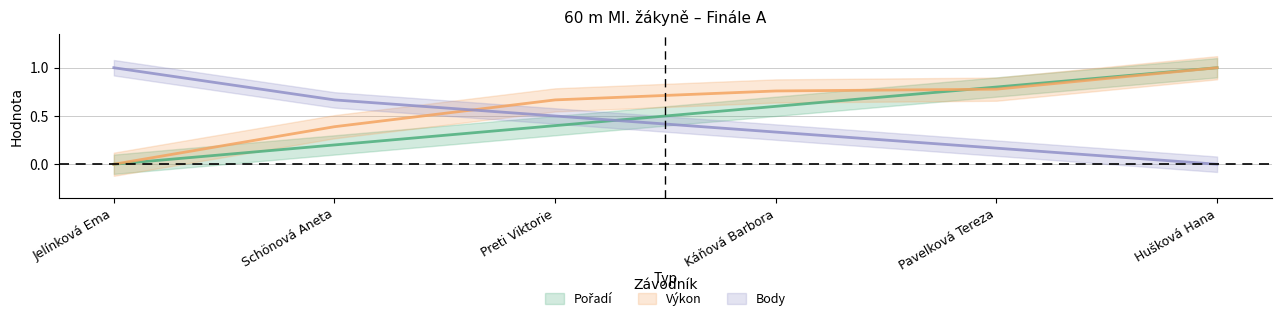

What is the label of the 3rd point from the left?

Preti Viktorie